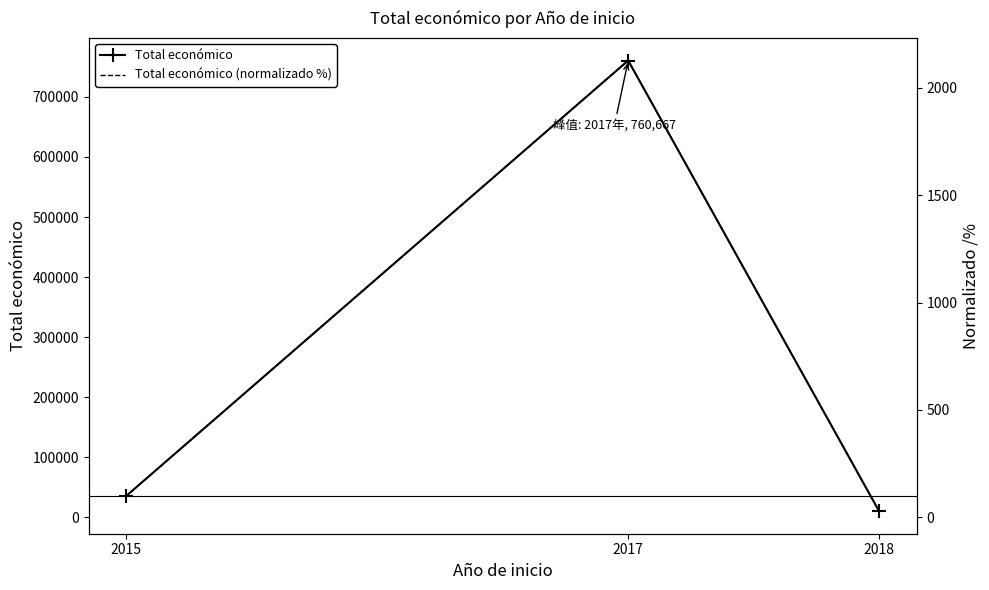

The Total económico series shows 5808.5 at 2018. True or false?

False